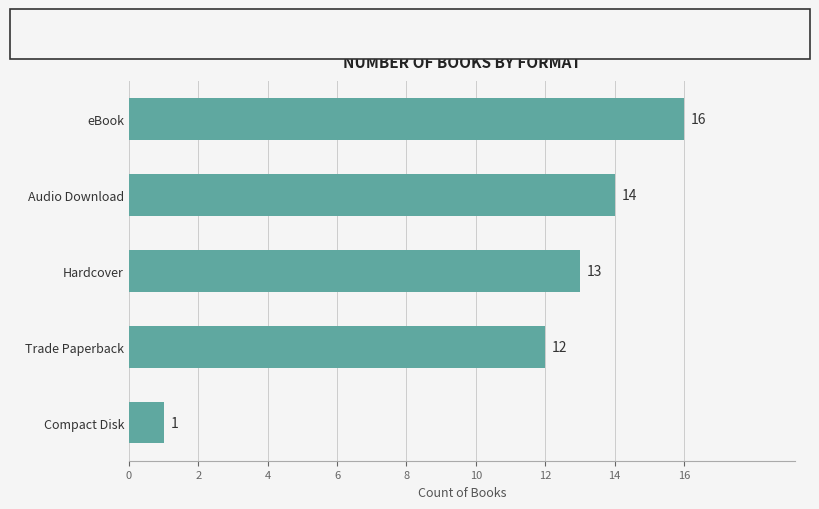

List the labels in order of value, largest first.

eBook, Audio Download, Hardcover, Trade Paperback, Compact Disk